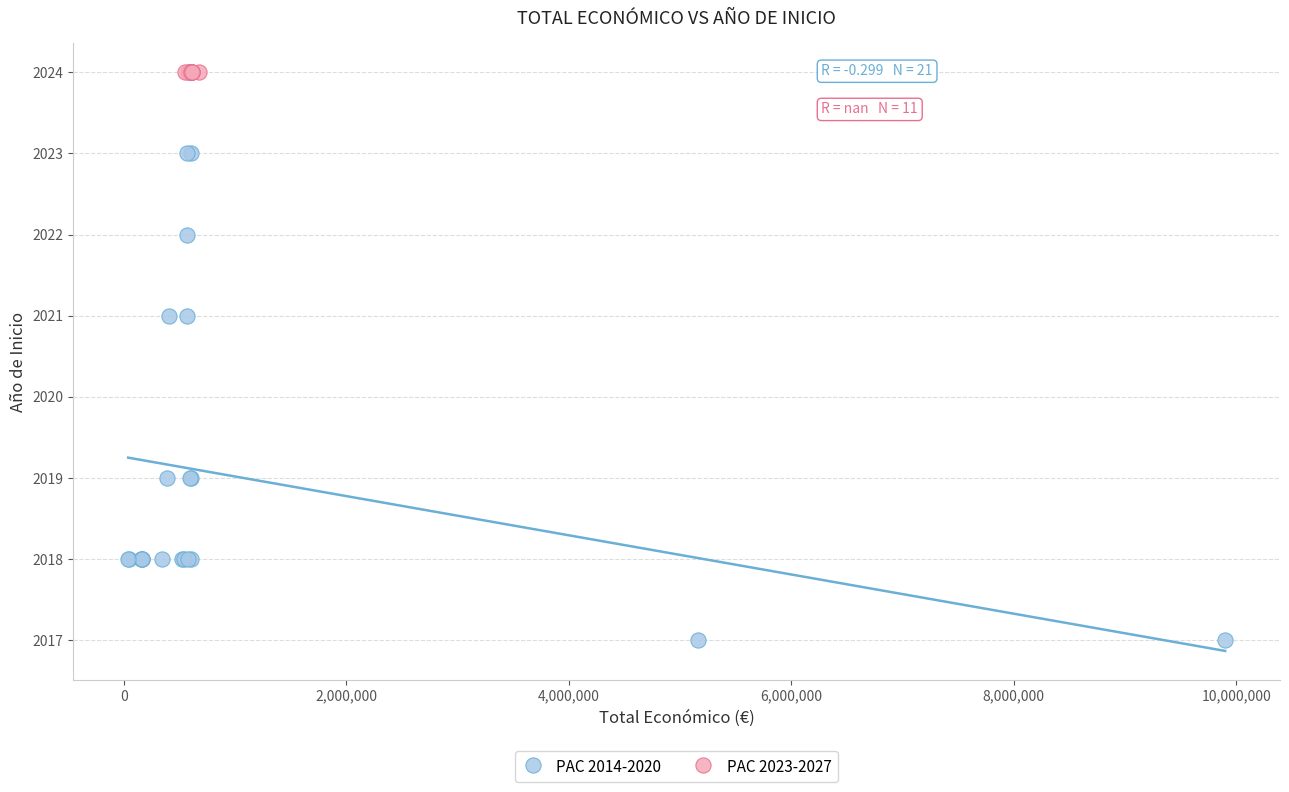

Which series contains the highest Y value?

PAC 2023-2027